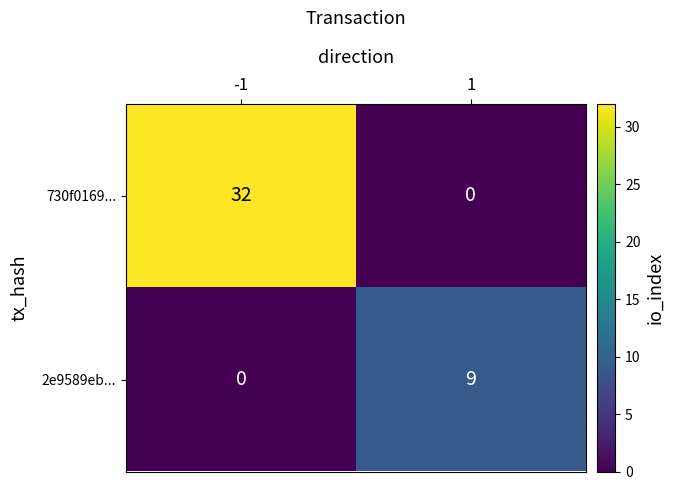

At -1, list the series in order from smallest to largest.

2e9589eb..., 730f0169...